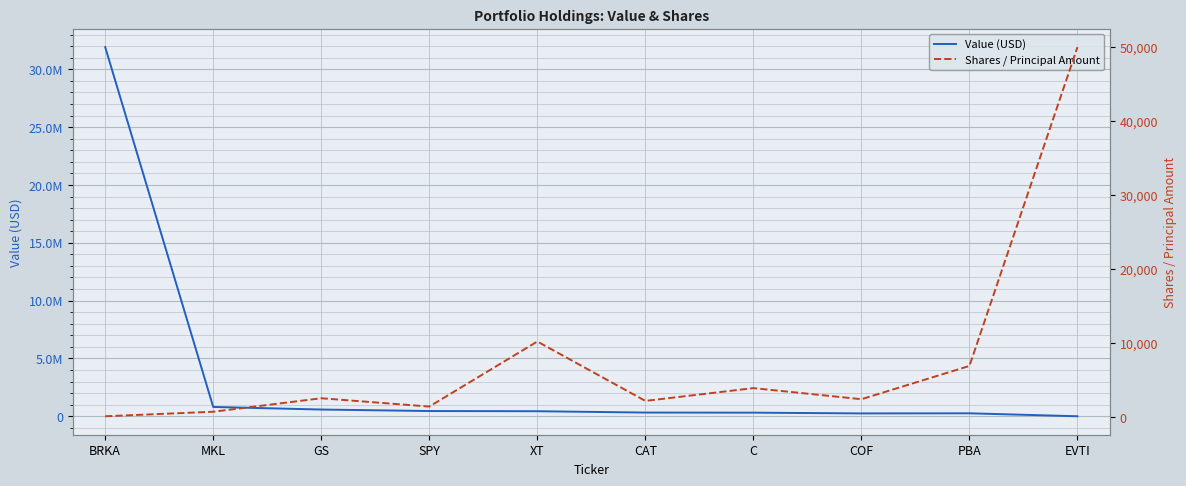

Which series ends up on top after the final intersection of Value (USD) and Shares / Principal Amount?

Shares / Principal Amount